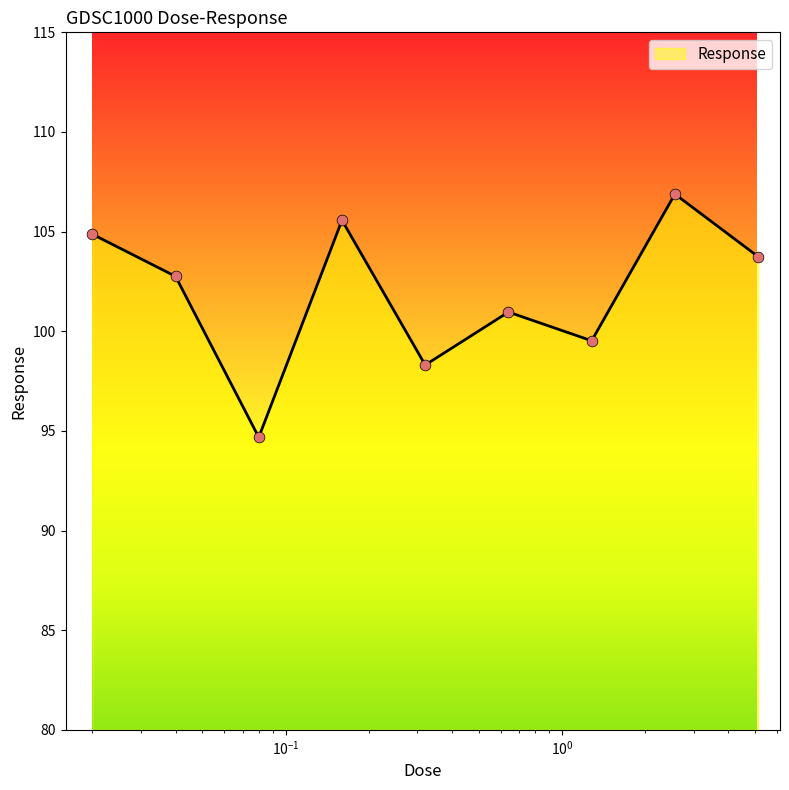

What is the smallest value displayed?

94.7